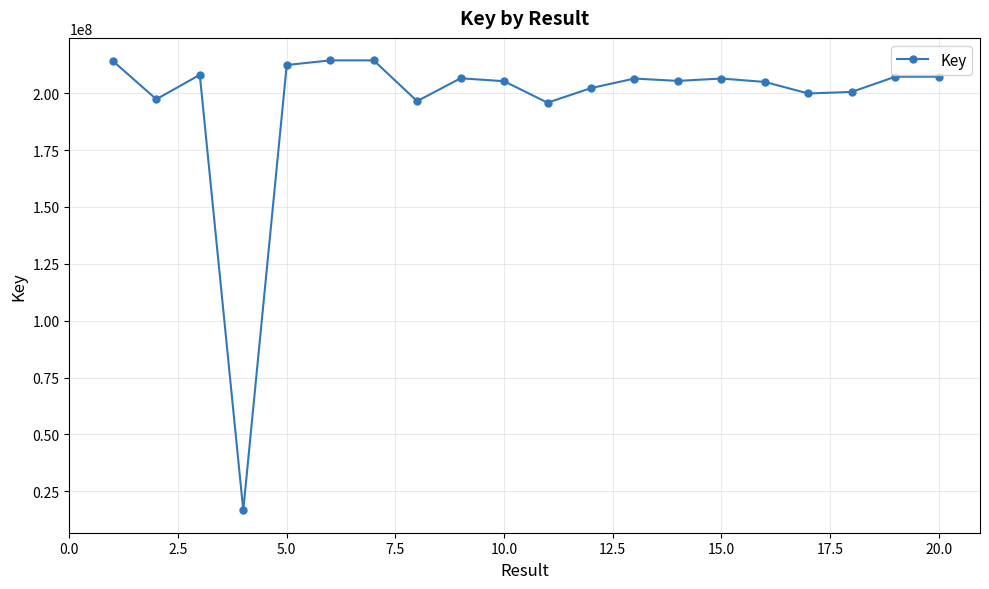

What is the sum of all values?

3923014649